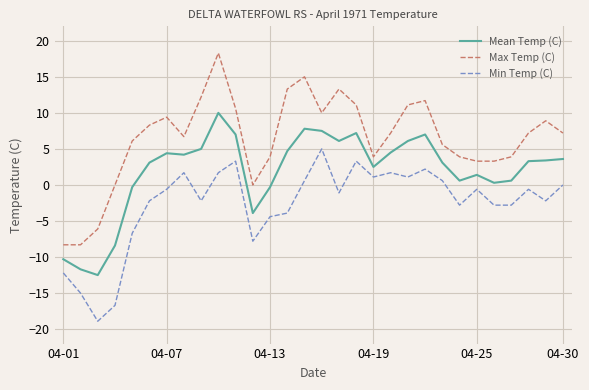

True or false: Max Temp (C) and Mean Temp (C) intersect in this chart.

False